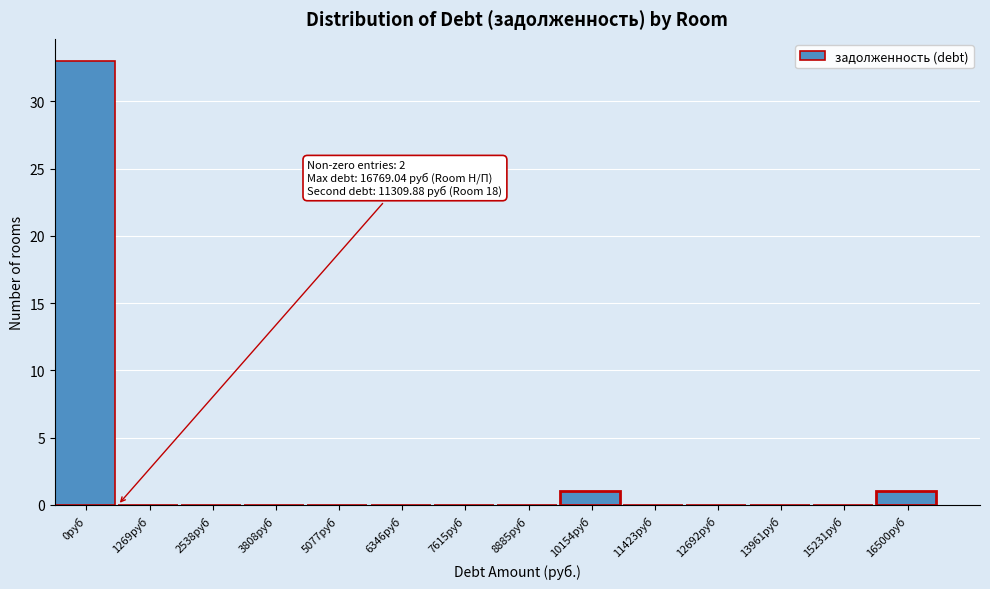

Reading left to right, what are all the values shown in this chart?

0руб=33	1269руб=0	2538руб=0	3808руб=0	5077руб=0	6346руб=0	7615руб=0	8885руб=0	10154руб=1	11423руб=0	12692руб=0	13961руб=0	15231руб=0	16500руб=1